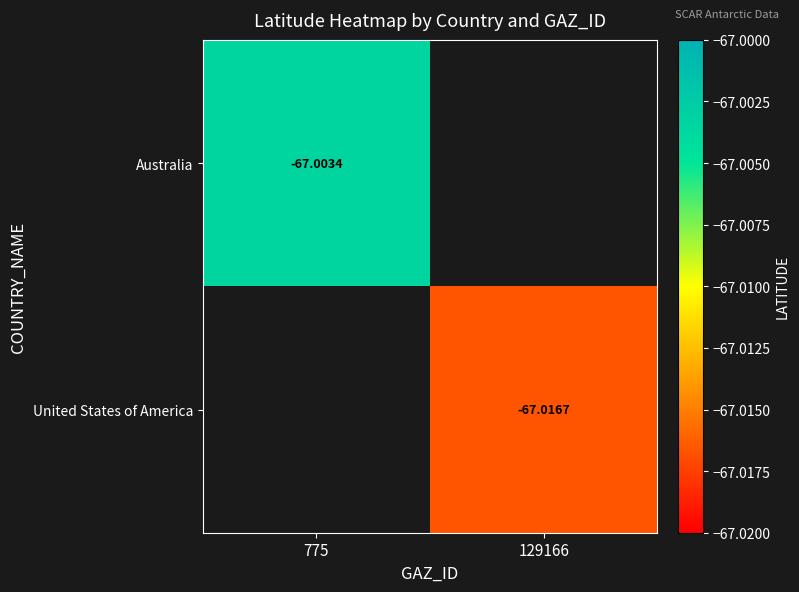

Rank the series by their average value, from highest to lowest.

Australia, United States of America